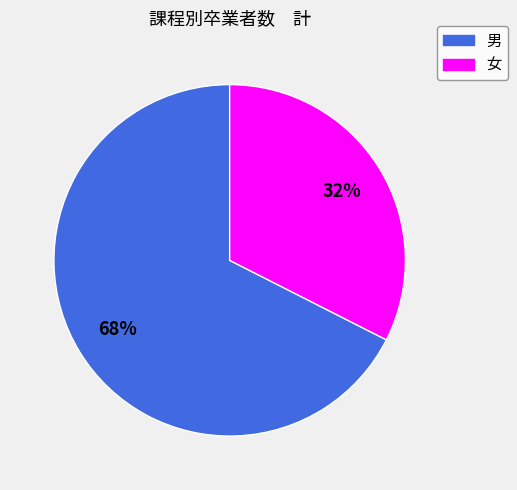

To the nearest percent, what is the average slice percentage?

50%